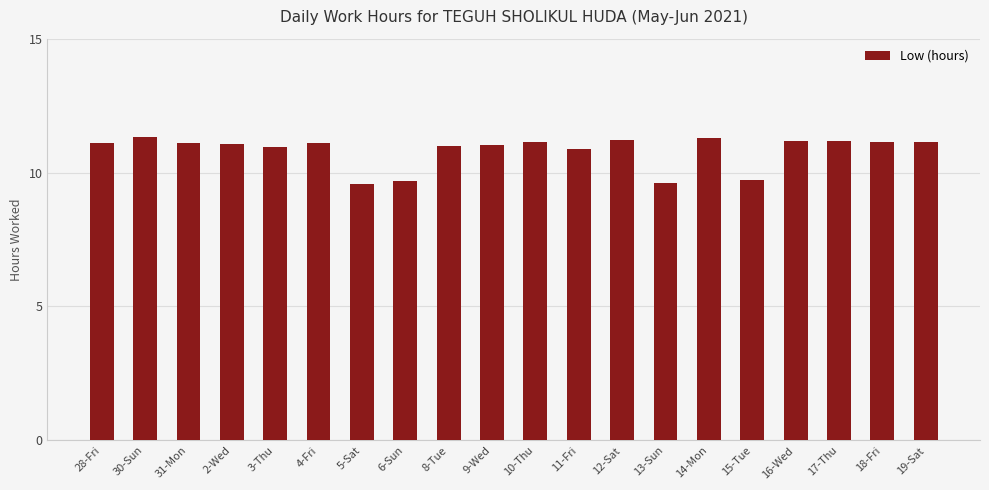

What is the value of the 18th bar from the left?

11.2